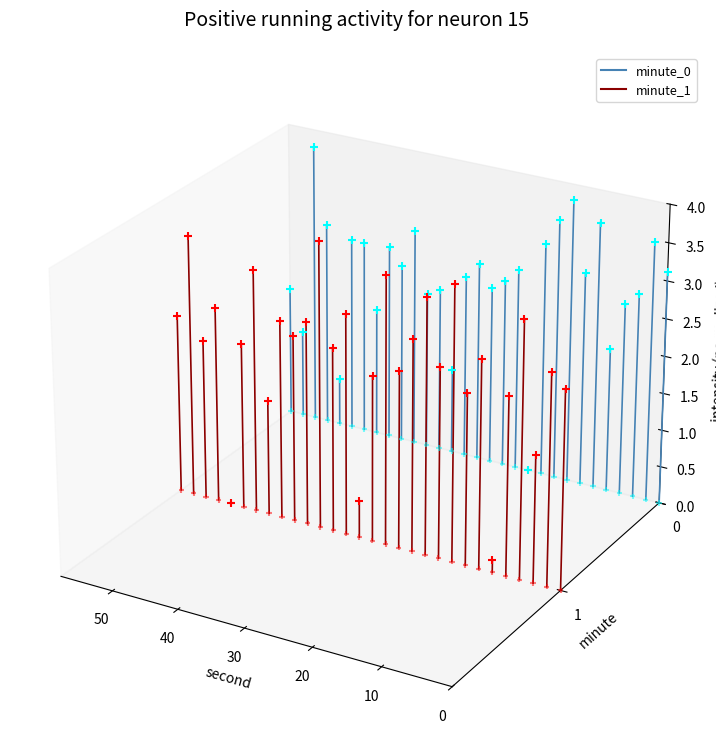

Which series has the largest total across all categories?

minute_0